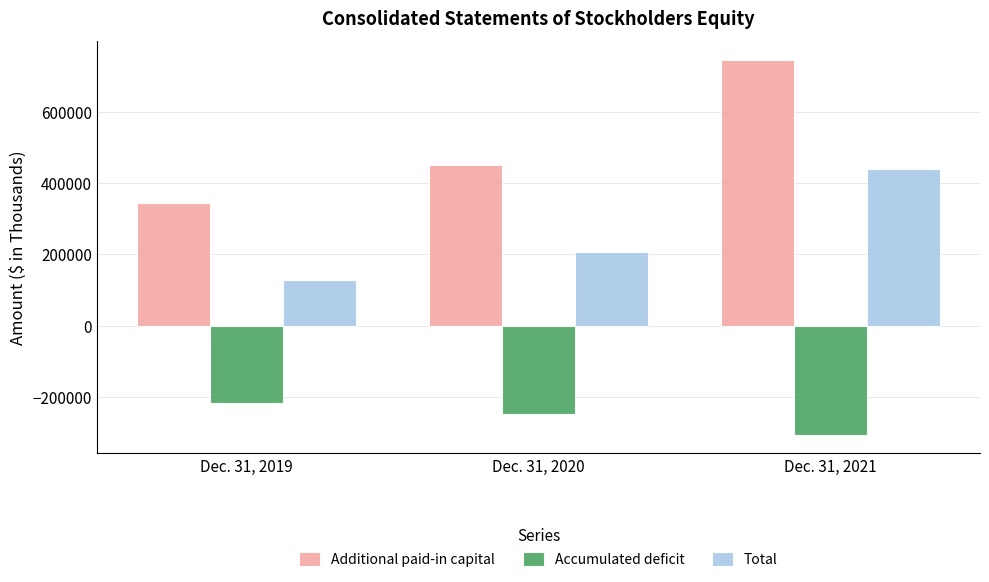

Which category has the lowest value across all series?

Dec. 31, 2021